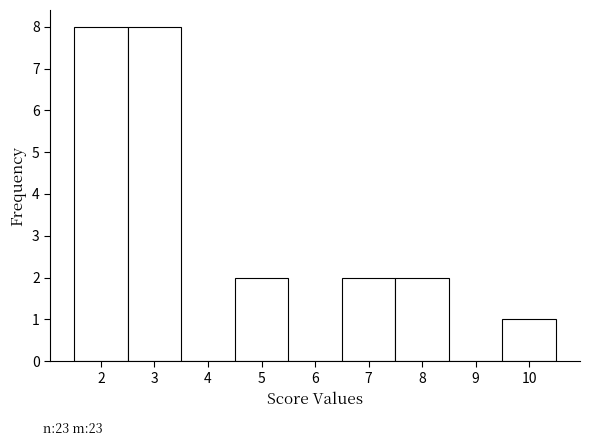

What is the height of the bar covering 6.5 to 7.5 on the x-axis? The values are not printed on the chart, so give them approximately, as read against the axis.

2